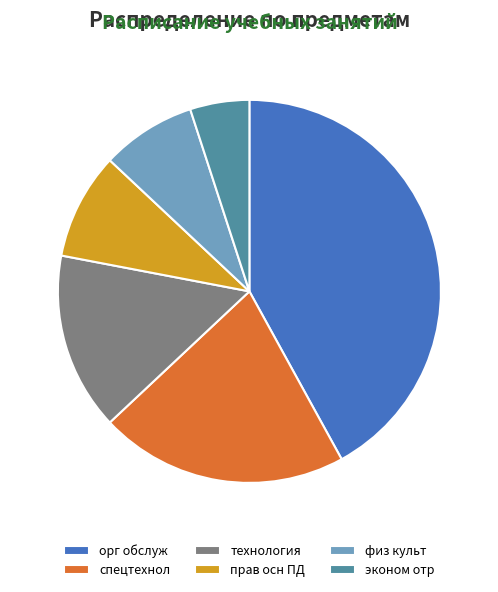

Which slice is the largest?

орг обслуж